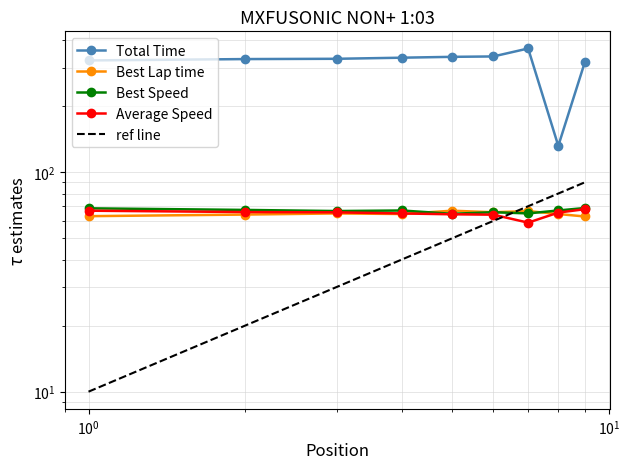

What is the minimum value shown in the chart?

10.0